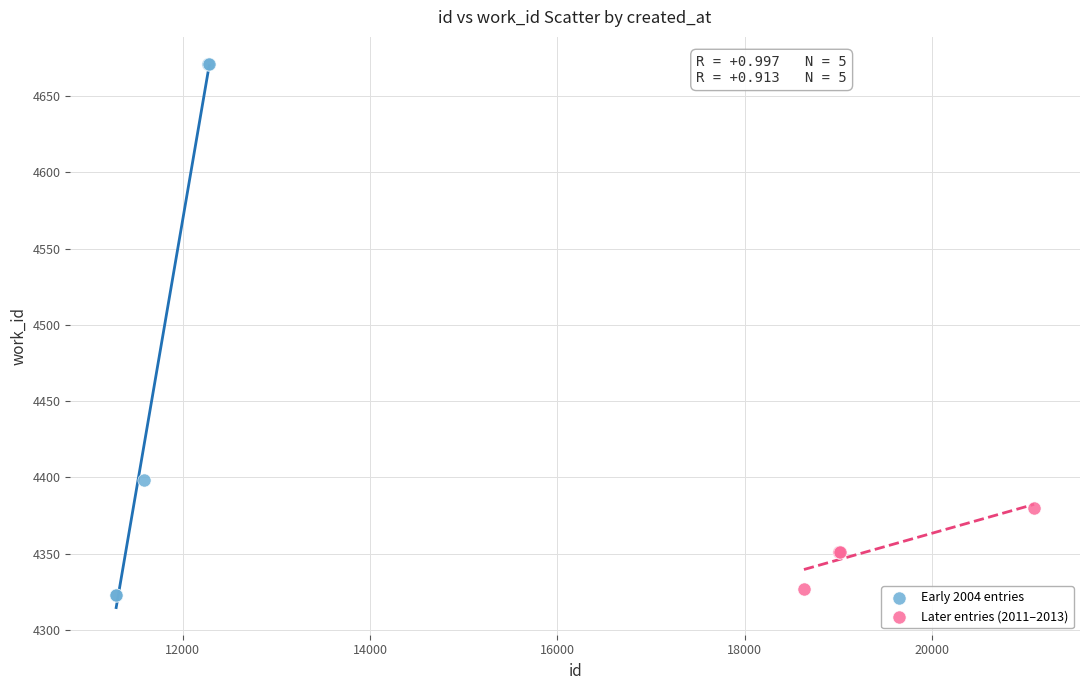

What are all the series names shown in the legend?

Early 2004 entries, Later entries (2011–2013)